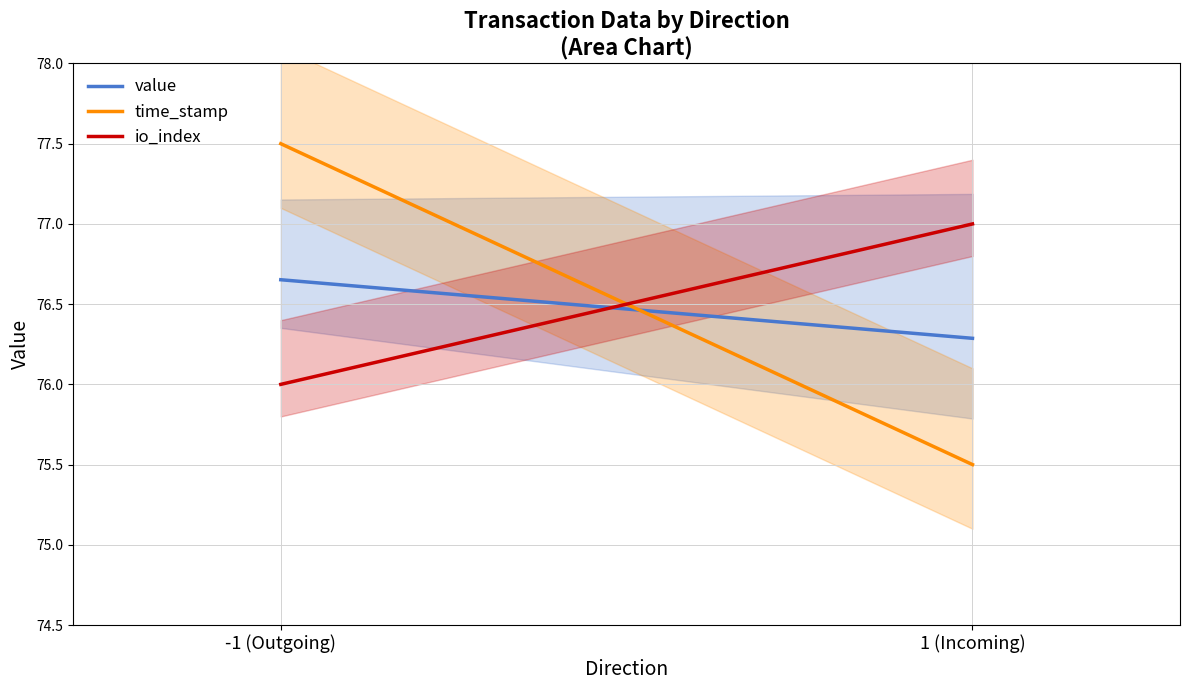

Is the value of time_stamp at -1 (Outgoing) greater than the value of value at 1 (Incoming)?

Yes